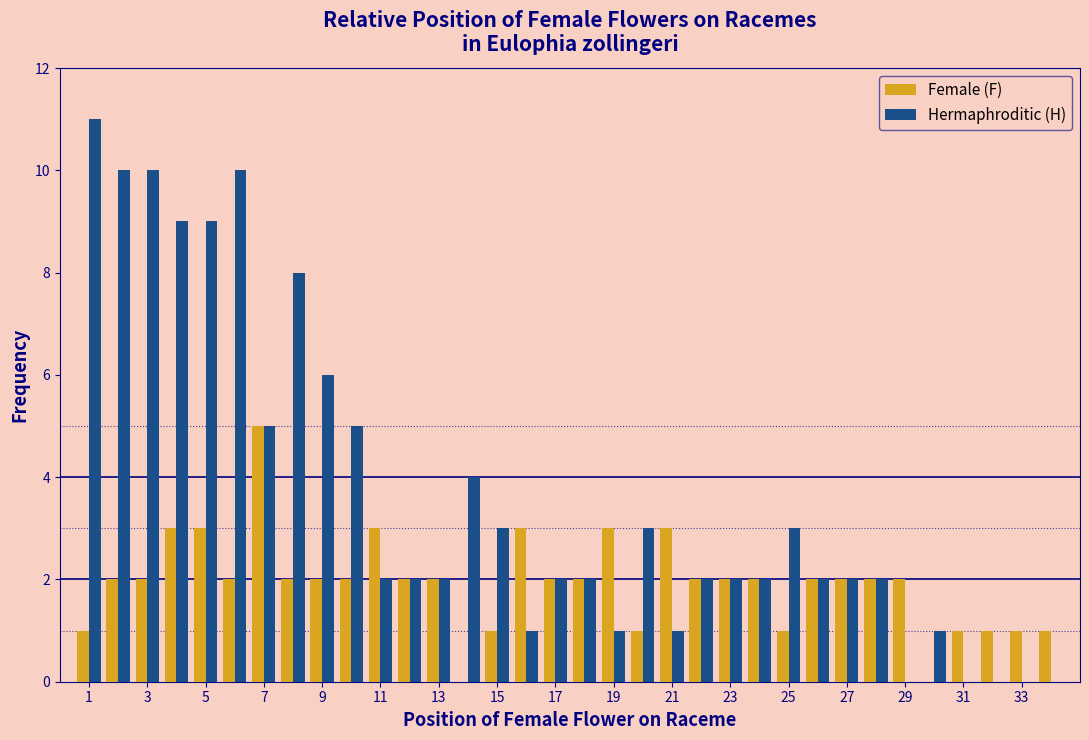

Reading left to right, transcribe this chart: for each range on the x-axis, give the height of each series' bar. Neither the bar edges nor the heights are printed on the chart, so give them approximately, as read against the axes.

0.5 to 1.5: Female (F)=1	Hermaphroditic (H)=11
1.5 to 2.5: Female (F)=2	Hermaphroditic (H)=10
2.5 to 3.5: Female (F)=2	Hermaphroditic (H)=10
3.5 to 4.5: Female (F)=3	Hermaphroditic (H)=9
4.5 to 5.5: Female (F)=3	Hermaphroditic (H)=9
5.5 to 6.5: Female (F)=2	Hermaphroditic (H)=10
6.5 to 7.5: Female (F)=5	Hermaphroditic (H)=5
7.5 to 8.5: Female (F)=2	Hermaphroditic (H)=8
8.5 to 9.5: Female (F)=2	Hermaphroditic (H)=6
9.5 to 10.5: Female (F)=2	Hermaphroditic (H)=5
10.5 to 11.5: Female (F)=3	Hermaphroditic (H)=2
11.5 to 12.5: Female (F)=2	Hermaphroditic (H)=2
12.5 to 13.5: Female (F)=2	Hermaphroditic (H)=2
13.5 to 14.5: Female (F)=0	Hermaphroditic (H)=4
14.5 to 15.5: Female (F)=1	Hermaphroditic (H)=3
15.5 to 16.5: Female (F)=3	Hermaphroditic (H)=1
16.5 to 17.5: Female (F)=2	Hermaphroditic (H)=2
17.5 to 18.5: Female (F)=2	Hermaphroditic (H)=2
18.5 to 19.5: Female (F)=3	Hermaphroditic (H)=1
19.5 to 20.5: Female (F)=1	Hermaphroditic (H)=3
20.5 to 21.5: Female (F)=3	Hermaphroditic (H)=1
21.5 to 22.5: Female (F)=2	Hermaphroditic (H)=2
22.5 to 23.5: Female (F)=2	Hermaphroditic (H)=2
23.5 to 24.5: Female (F)=2	Hermaphroditic (H)=2
24.5 to 25.5: Female (F)=1	Hermaphroditic (H)=3
25.5 to 26.5: Female (F)=2	Hermaphroditic (H)=2
26.5 to 27.5: Female (F)=2	Hermaphroditic (H)=2
27.5 to 28.5: Female (F)=2	Hermaphroditic (H)=2
28.5 to 29.5: Female (F)=2	Hermaphroditic (H)=0
29.5 to 30.5: Female (F)=0	Hermaphroditic (H)=1
30.5 to 31.5: Female (F)=1	Hermaphroditic (H)=0
31.5 to 32.5: Female (F)=1	Hermaphroditic (H)=0
32.5 to 33.5: Female (F)=1	Hermaphroditic (H)=0
33.5 to 34.5: Female (F)=1	Hermaphroditic (H)=0